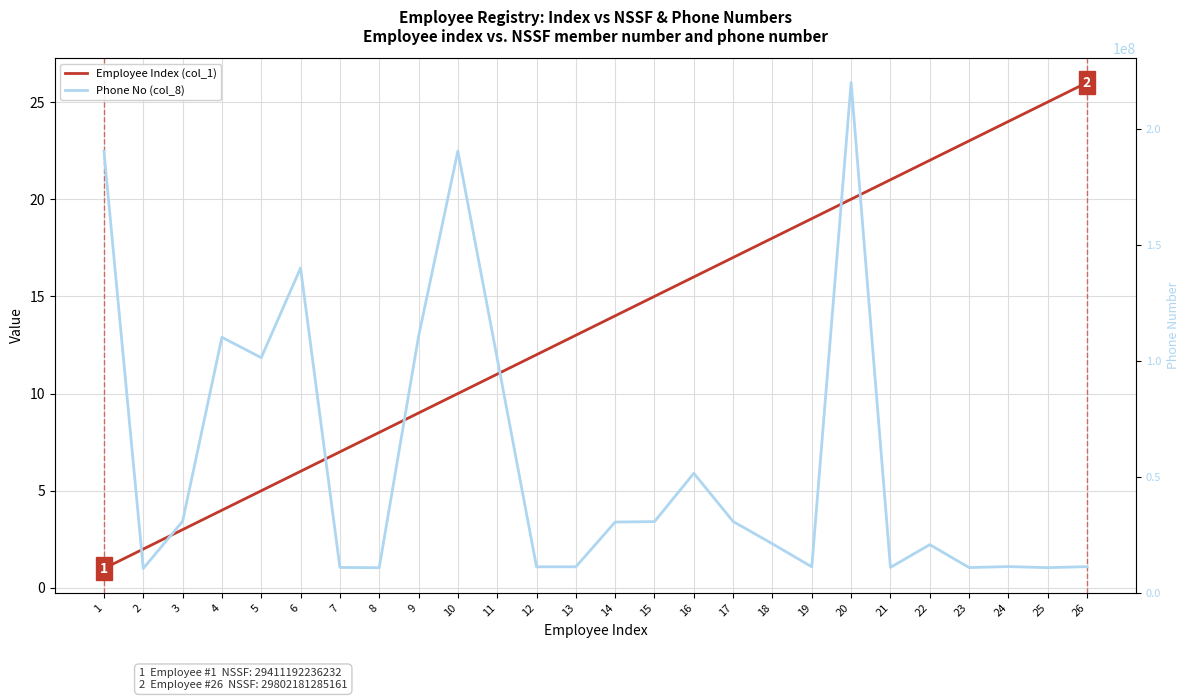

Which category has the highest value in the Phone No (col_8) series?

20